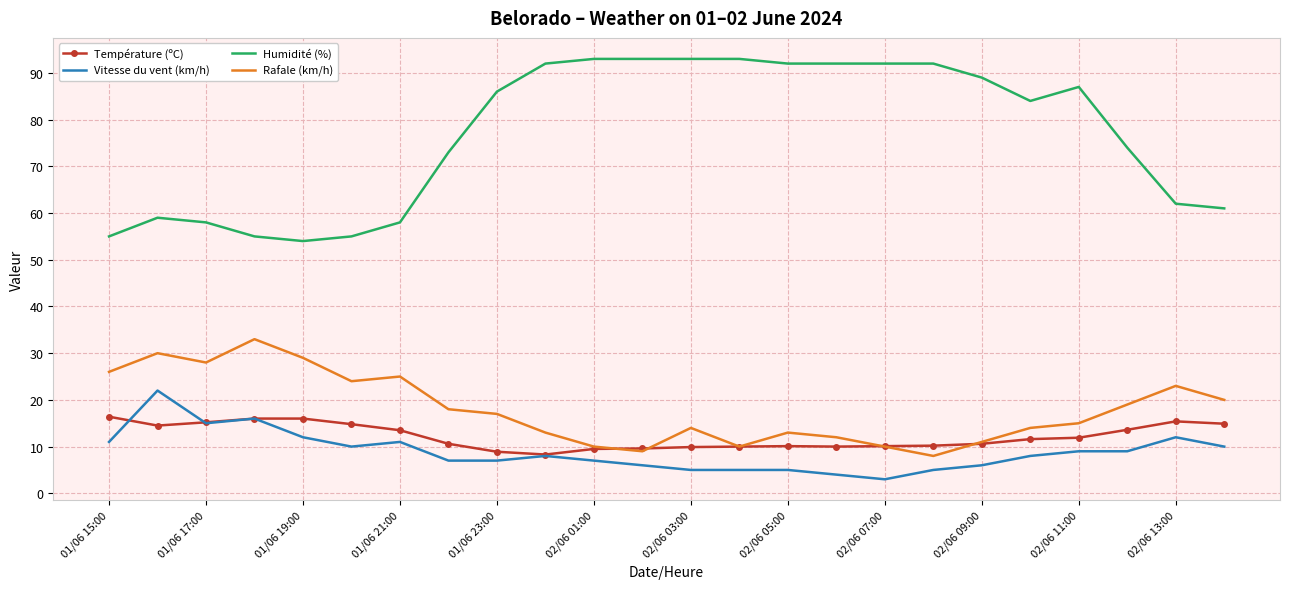

Rank the series by their maximum value, from highest to lowest.

Humidité (%), Rafale (km/h), Vitesse du vent (km/h), Température (ºC)